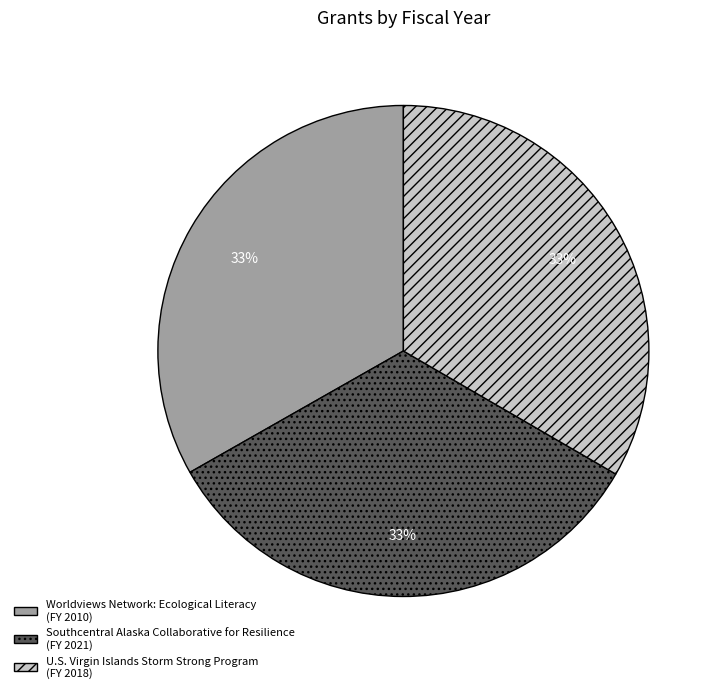

What percentage is the Worldviews Network: Ecological Literacy slice, to the nearest percent?

33%